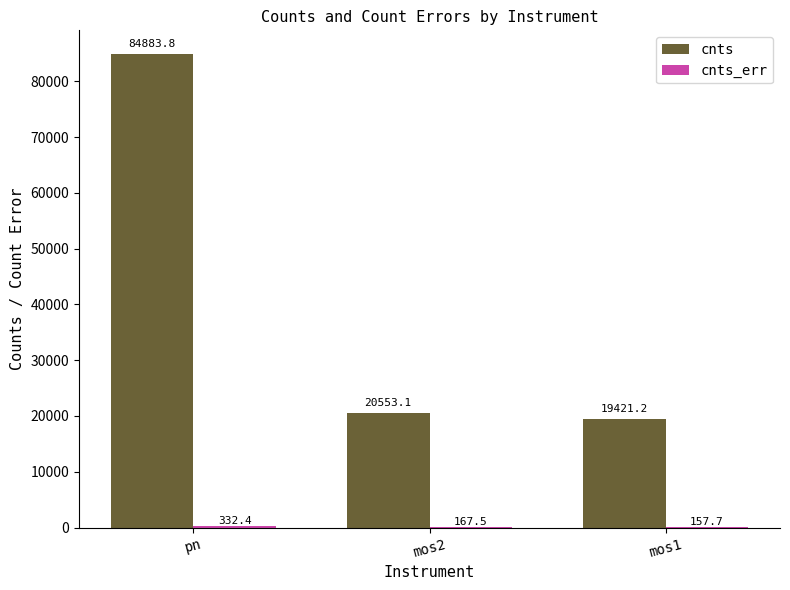

True or false: cnts has a value of 29808.8 at mos2.

False